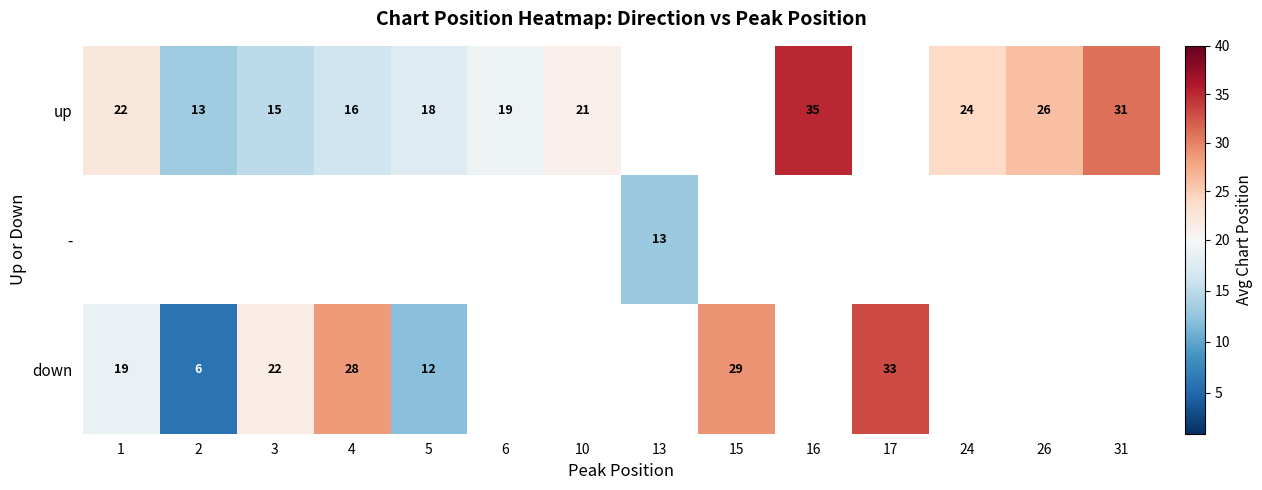

Is the value of down at 15 greater than the value of up at 1?

Yes